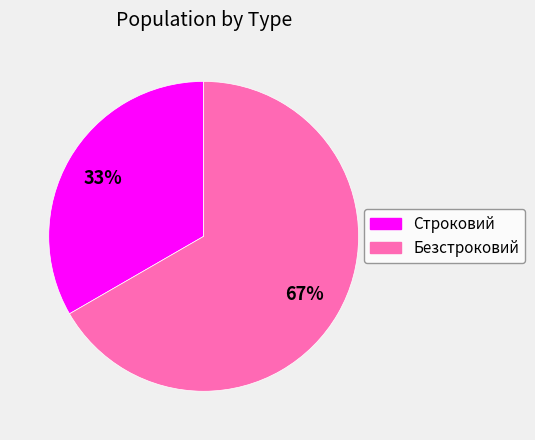

Rank the categories by value from highest to lowest.

Безстроковий, Строковий